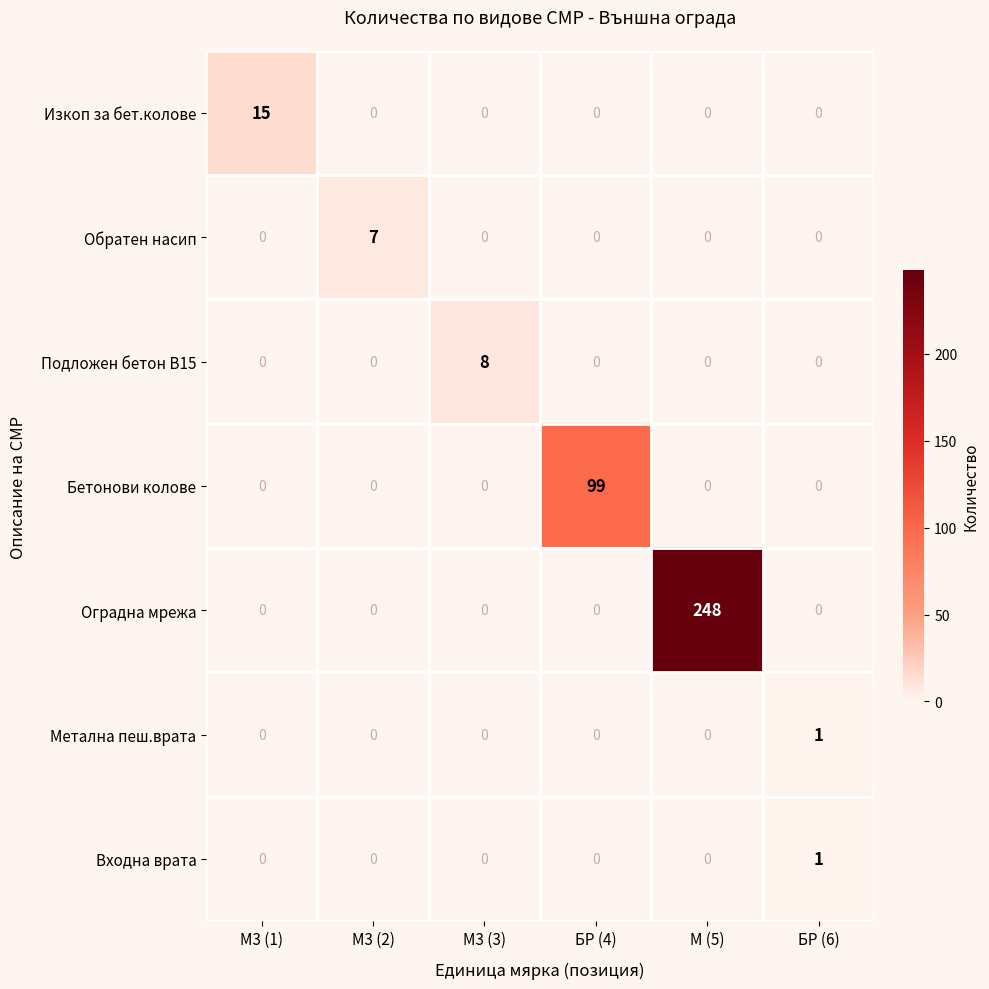

Between М3 (1) and БР (6), which series saw the biggest shift?

Изкоп за бет.колове